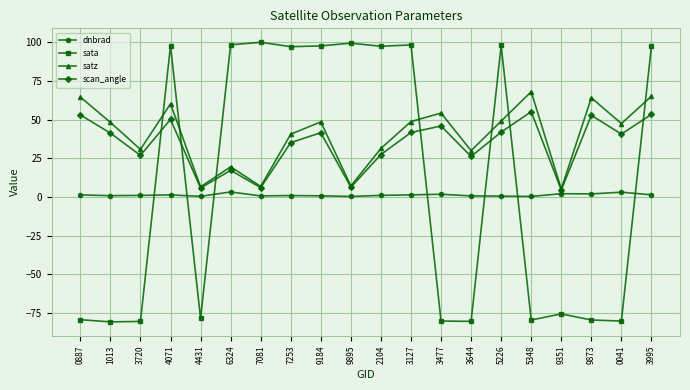

Which series has the largest range (max minus min)?

sata